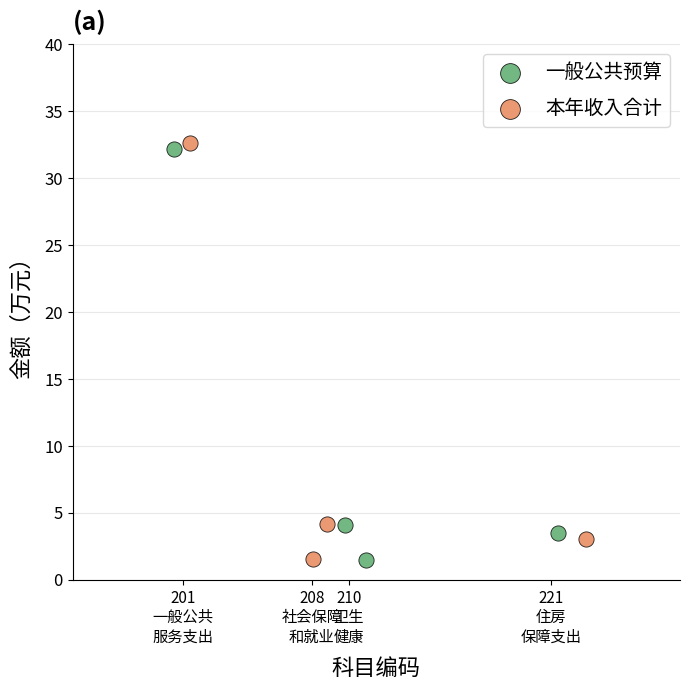

Which series has the widest spread of Y values?

本年收入合计